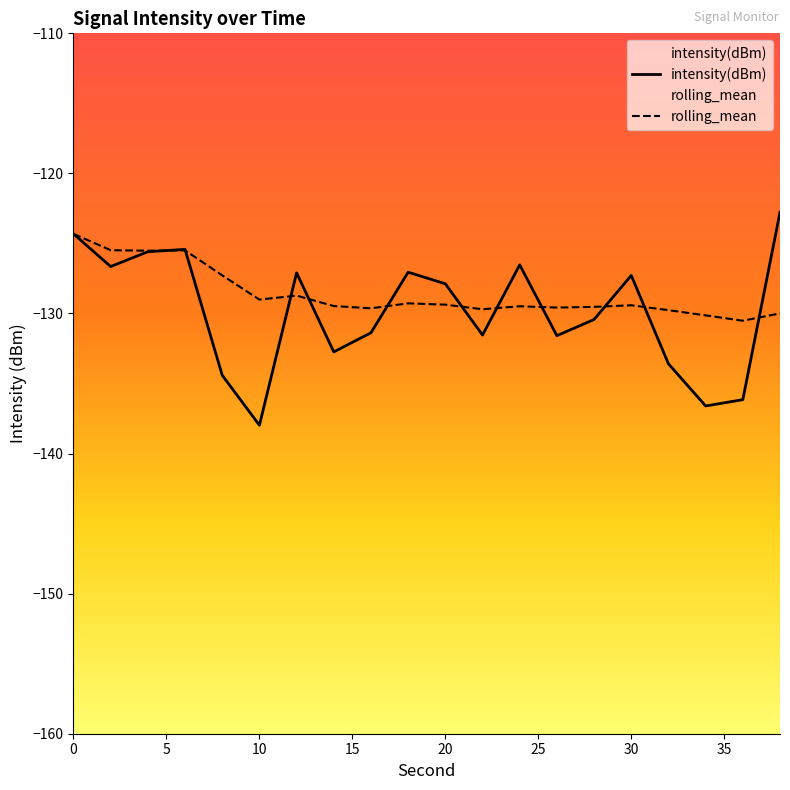

What is the value of the intensity(dBm) point at the 14th from the left?

-131.6